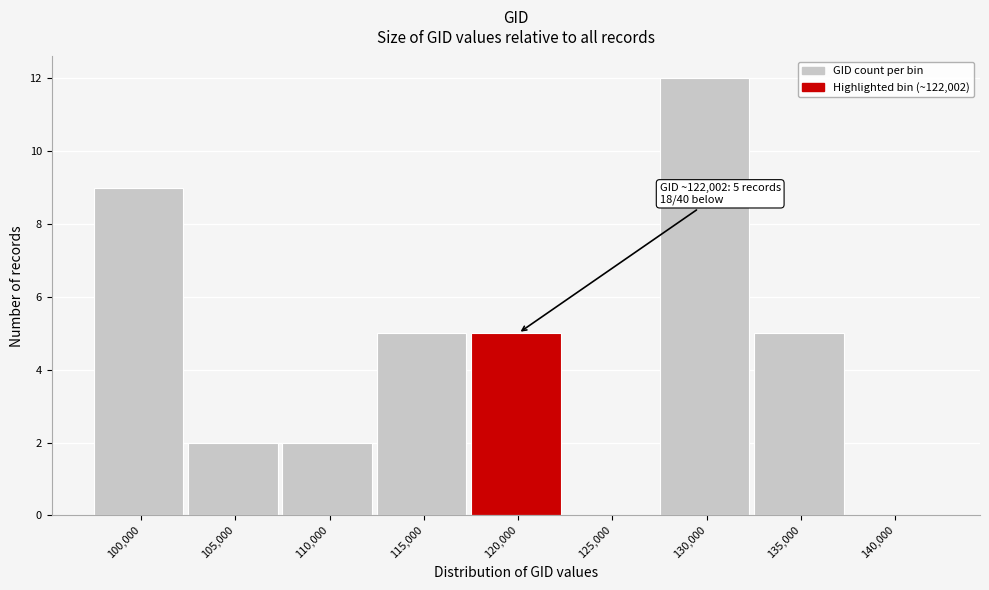

Reading left to right, transcribe all the data shown in this chart.

100,000=9	105,000=2	110,000=2	115,000=5	120,000=5	125,000=0	130,000=12	135,000=5	140,000=0